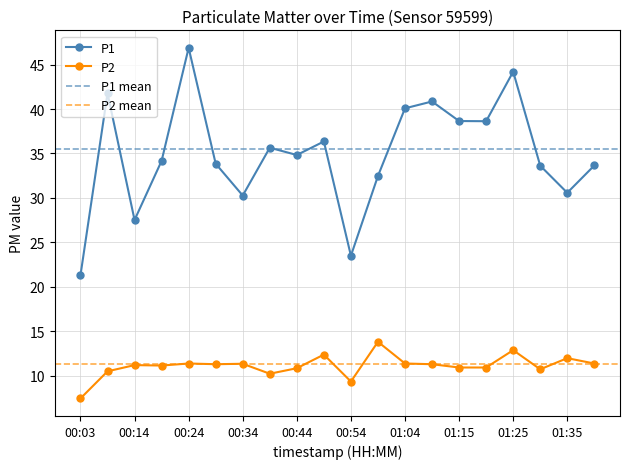

The value of P1 at 00:14 is 40.6. True or false?

False